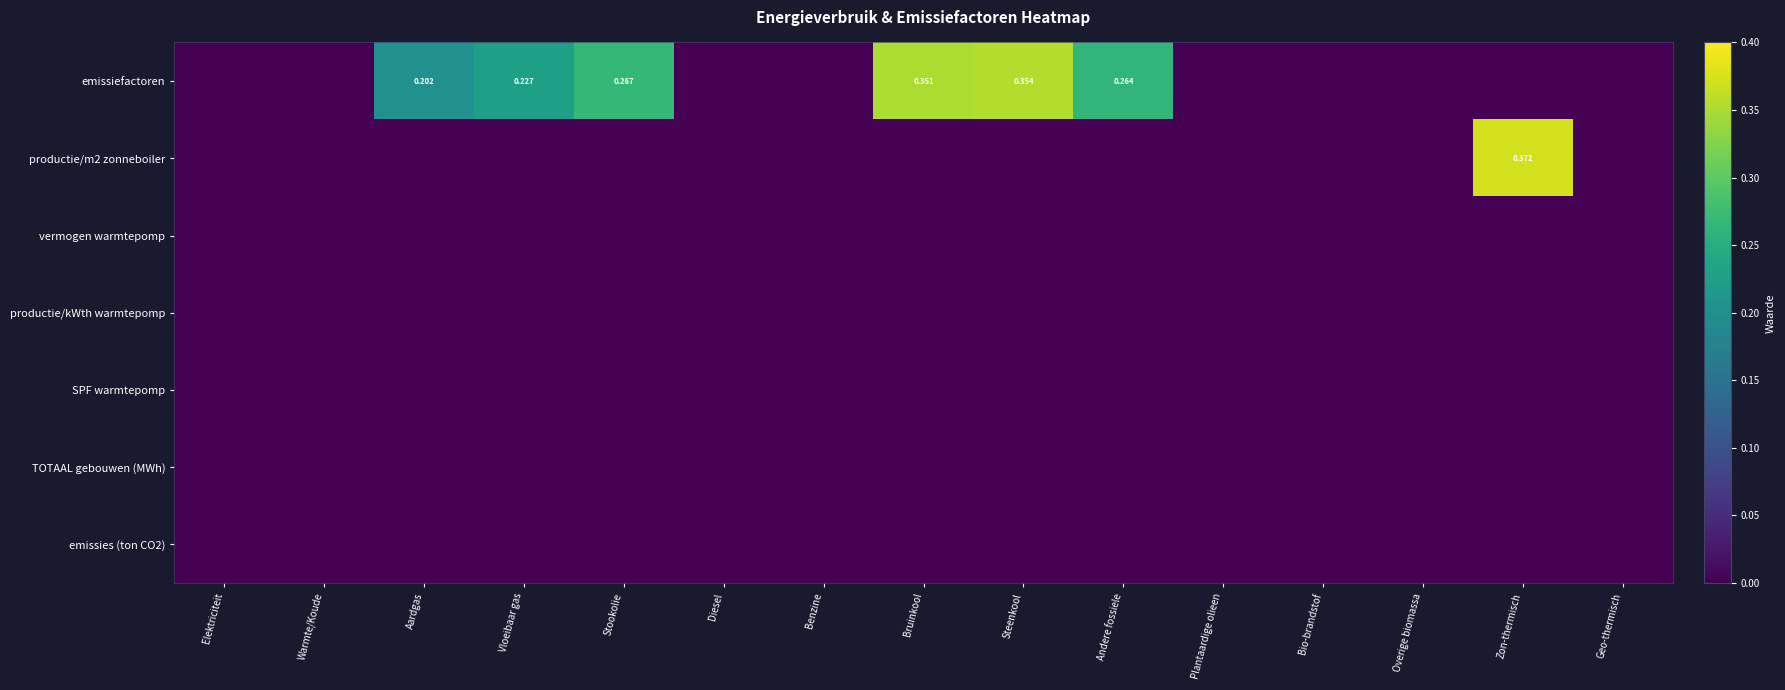

Is it true that emissiefactoren equals 0.0 at Plantaardige olieen?

True